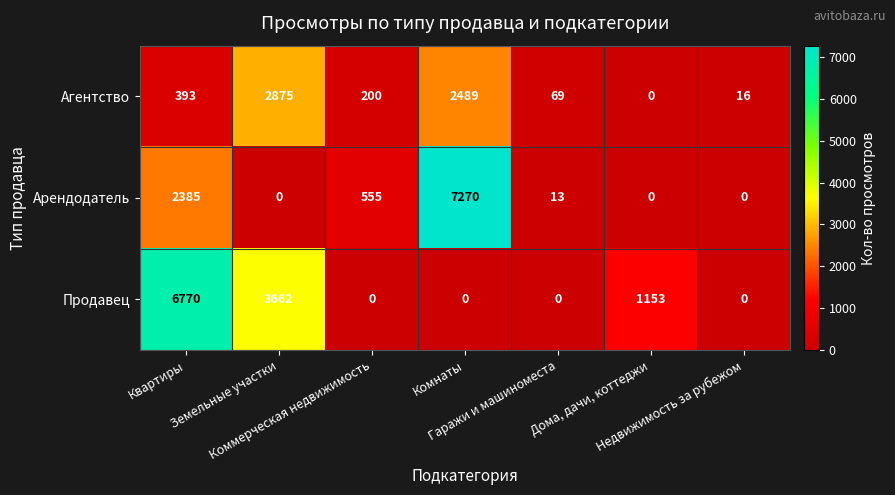

What is the spread (max minus min) of values at Недвижимость за рубежом?

16